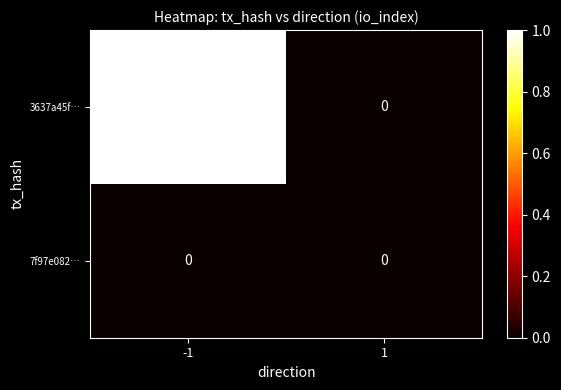

Which series has the widest spread of values?

3637a45f…